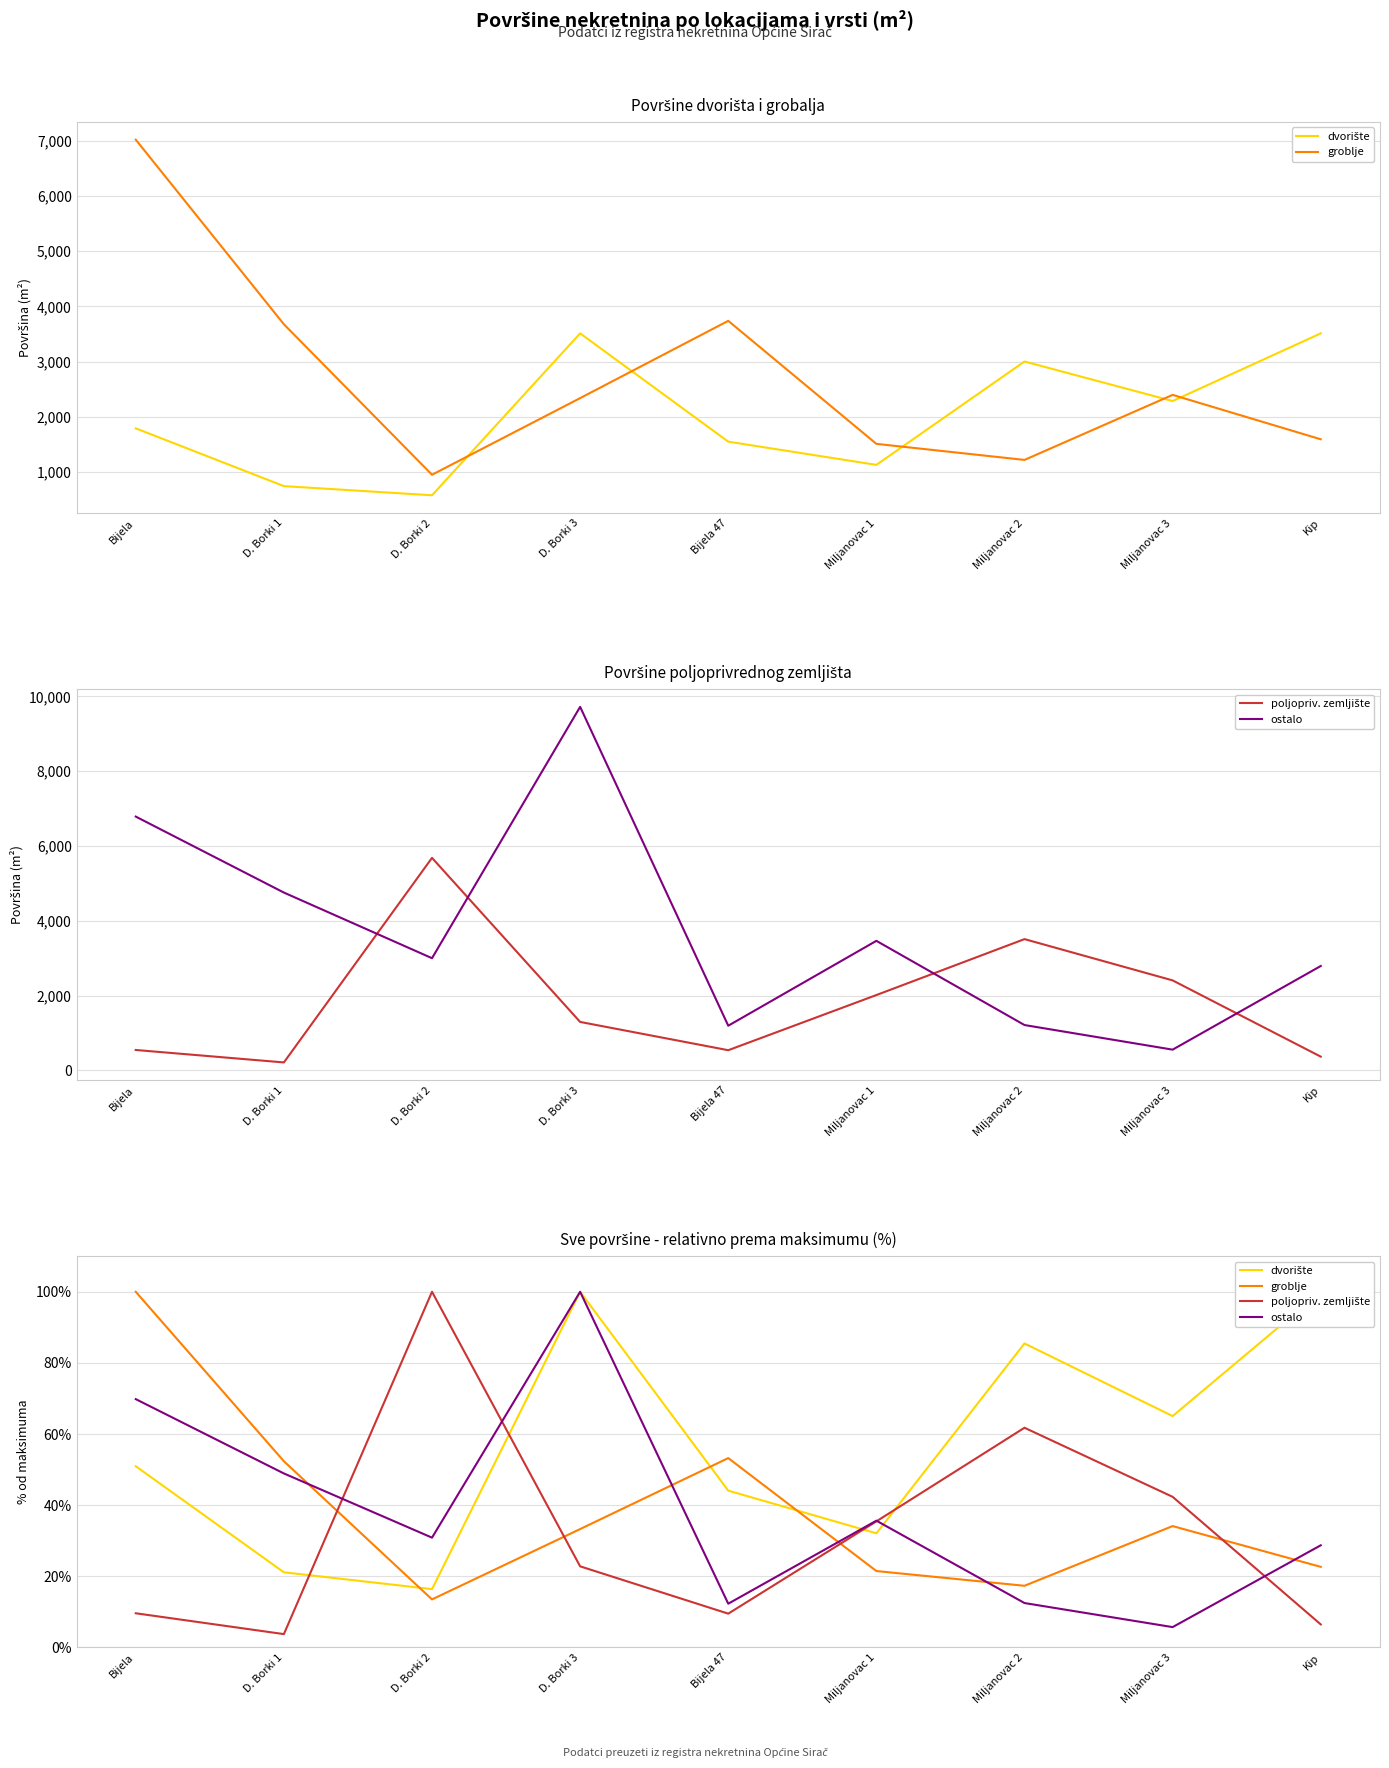

List the series in order of their peak value, highest first.

dvorište, groblje, poljopriv. zemljište, ostalo